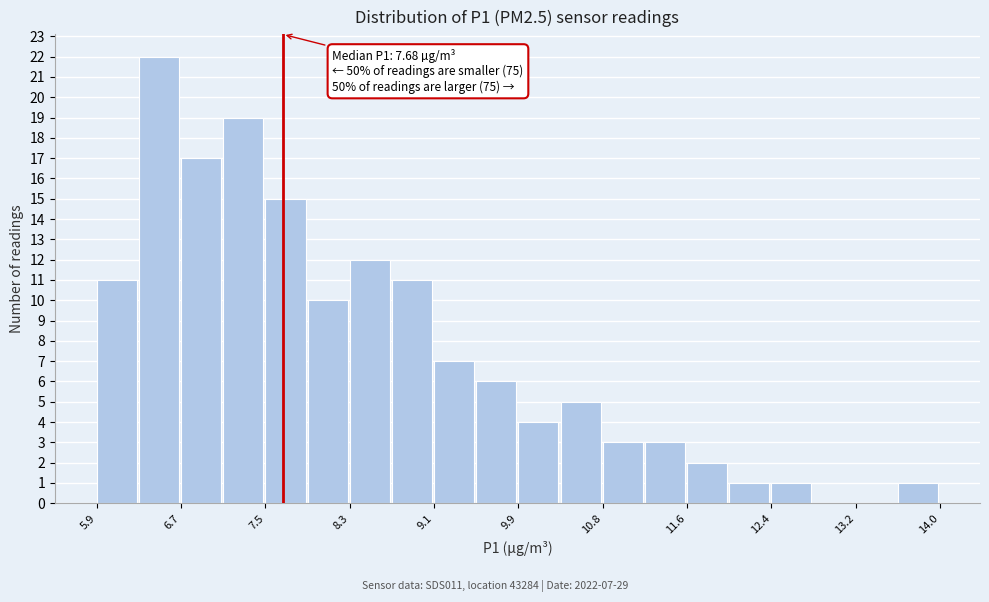

Over which range of the x-axis is the bar tallest?

6.3 to 6.7